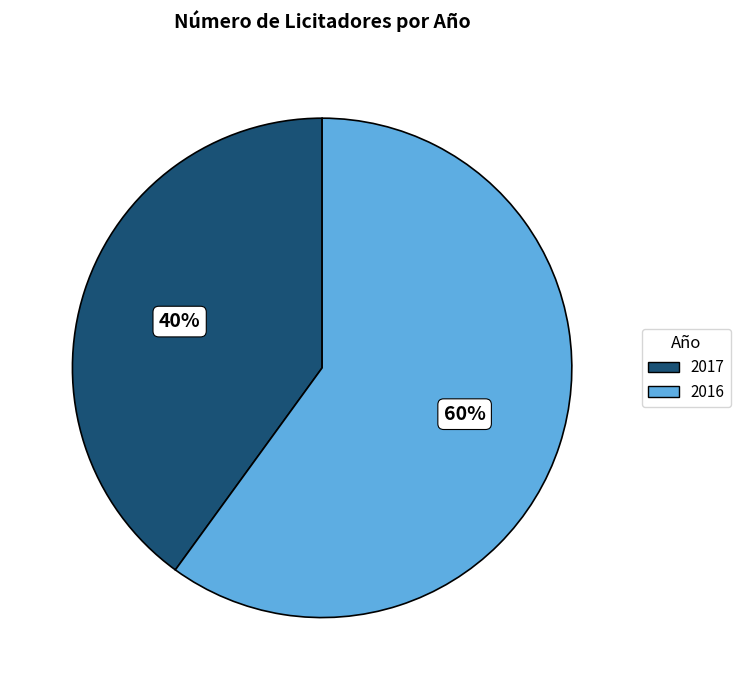

To the nearest percent, what is the combined percentage of 2016 and 2017?

100%